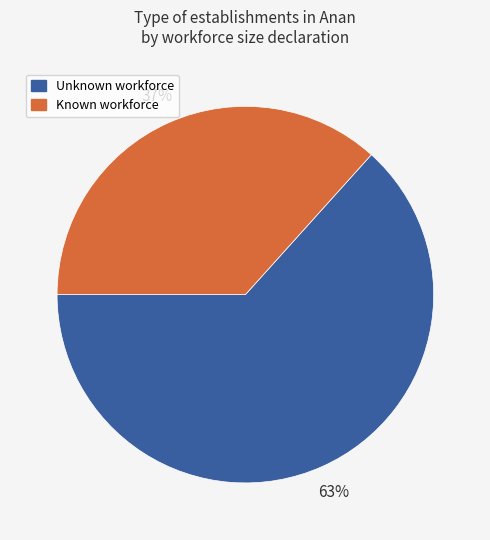

Is there any slice that represents more than half of the pie?

Yes